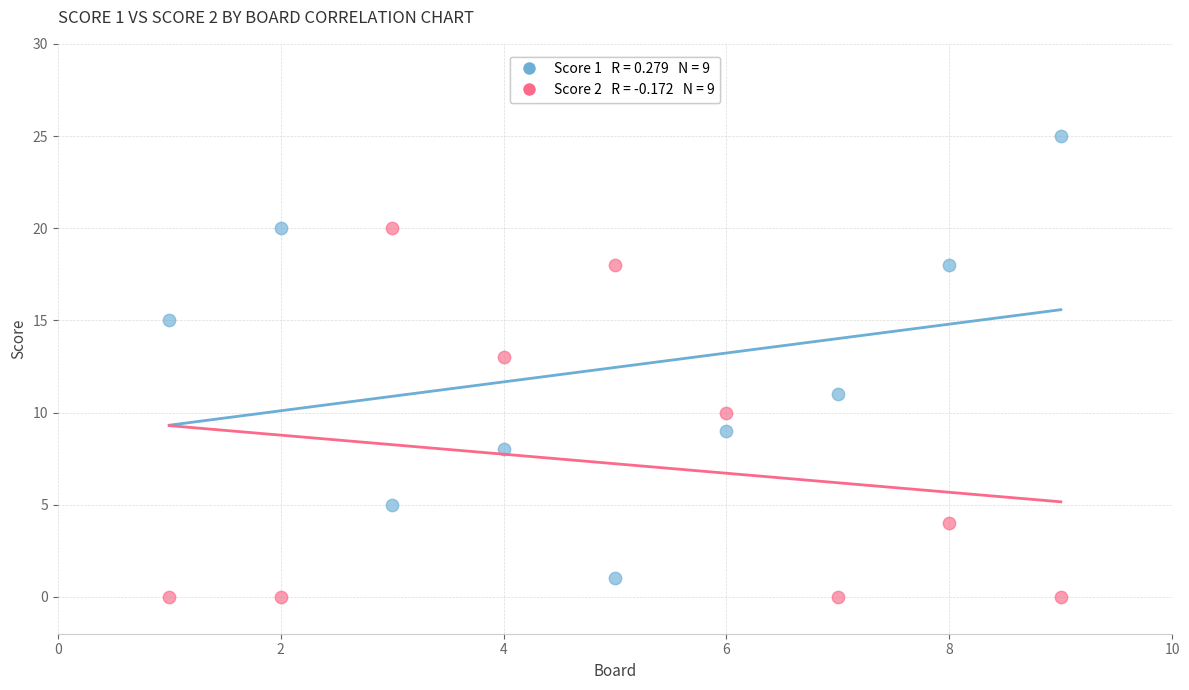

Across all data points, what is the range of Y values (max minus min)?

25